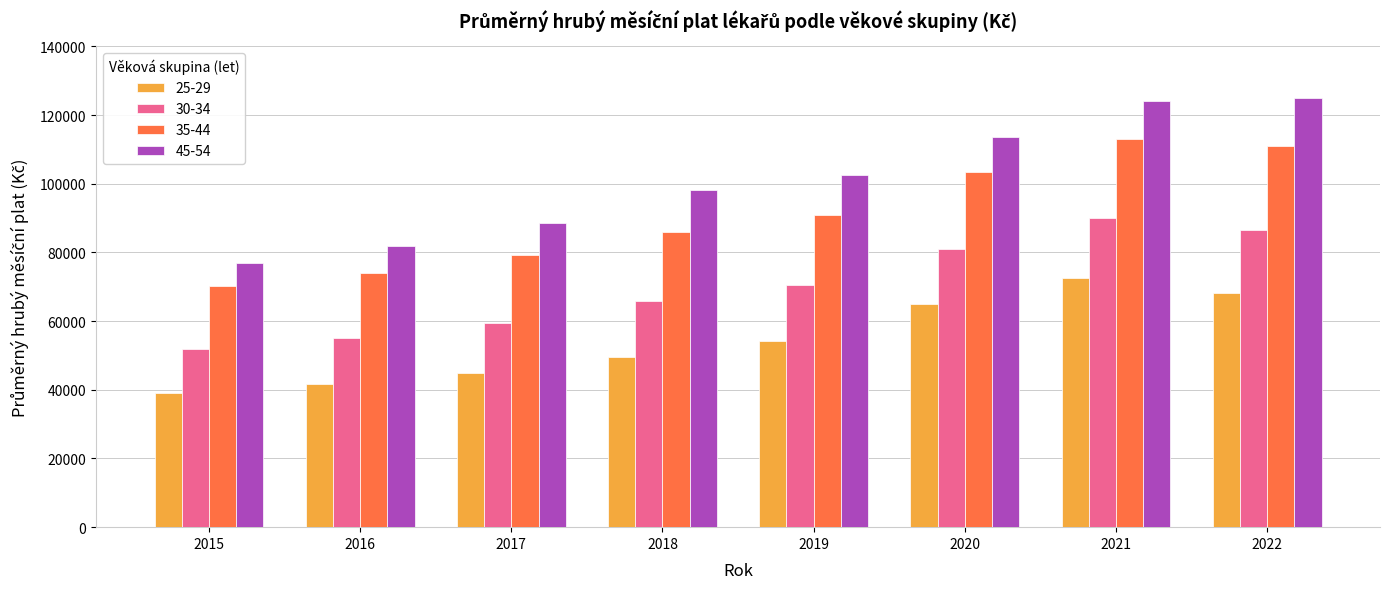

Reading right to left, extract all data points from this chart.

25-29: 68276.7	72518.9	64964.7	54264.6	49572.9	44900.3	41799.4	38992.4
30-34: 86566.8	89942.3	80941.9	70529.2	65887.0	59393.5	55019.6	51861.2
35-44: 110955.7	112899.2	103336.2	91044.4	86080.4	79248.1	74063.9	70325.4
45-54: 124846.6	124200.9	113596.2	102583.8	98083.6	88619.8	81892.4	76804.1